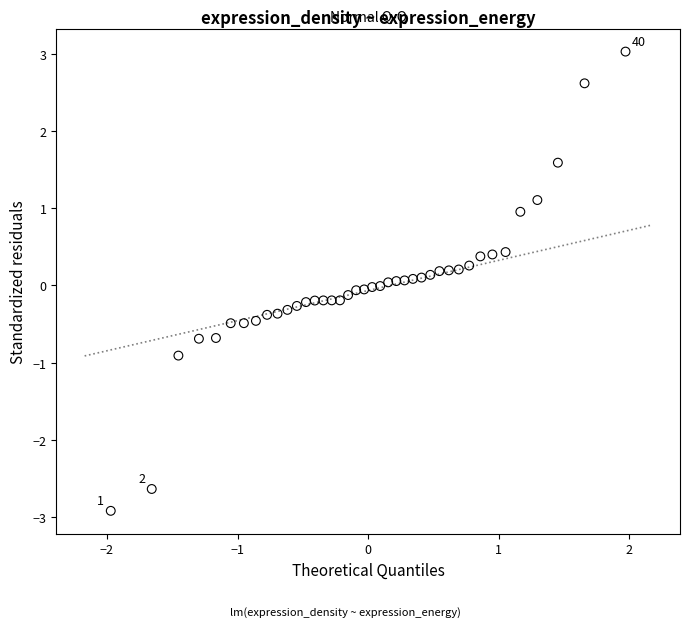

What is the range of X values (max minus min)?

3.9